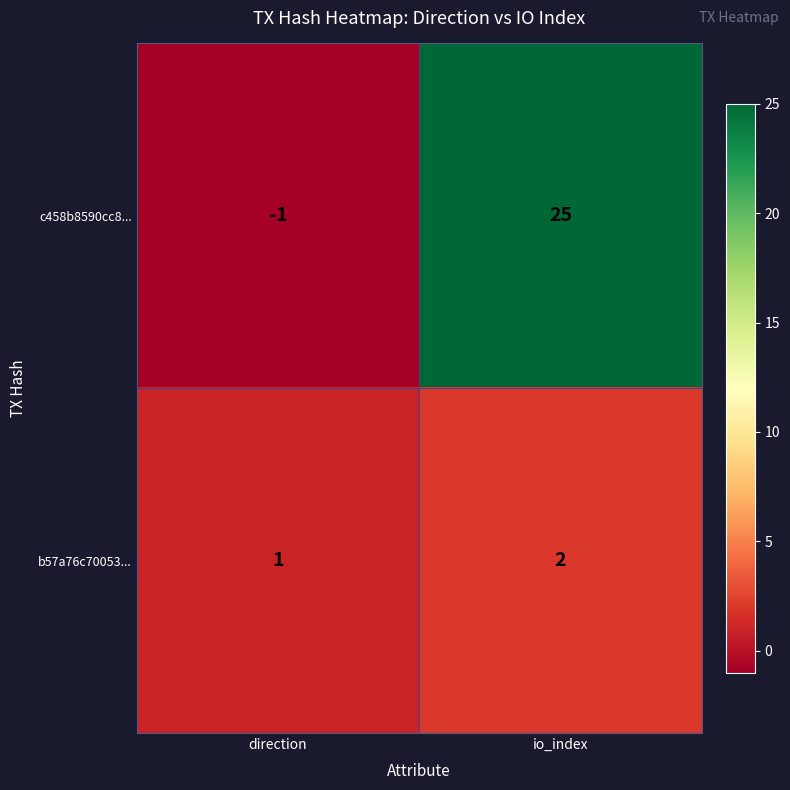

How many values in c458b8590cc8... are above zero?

1